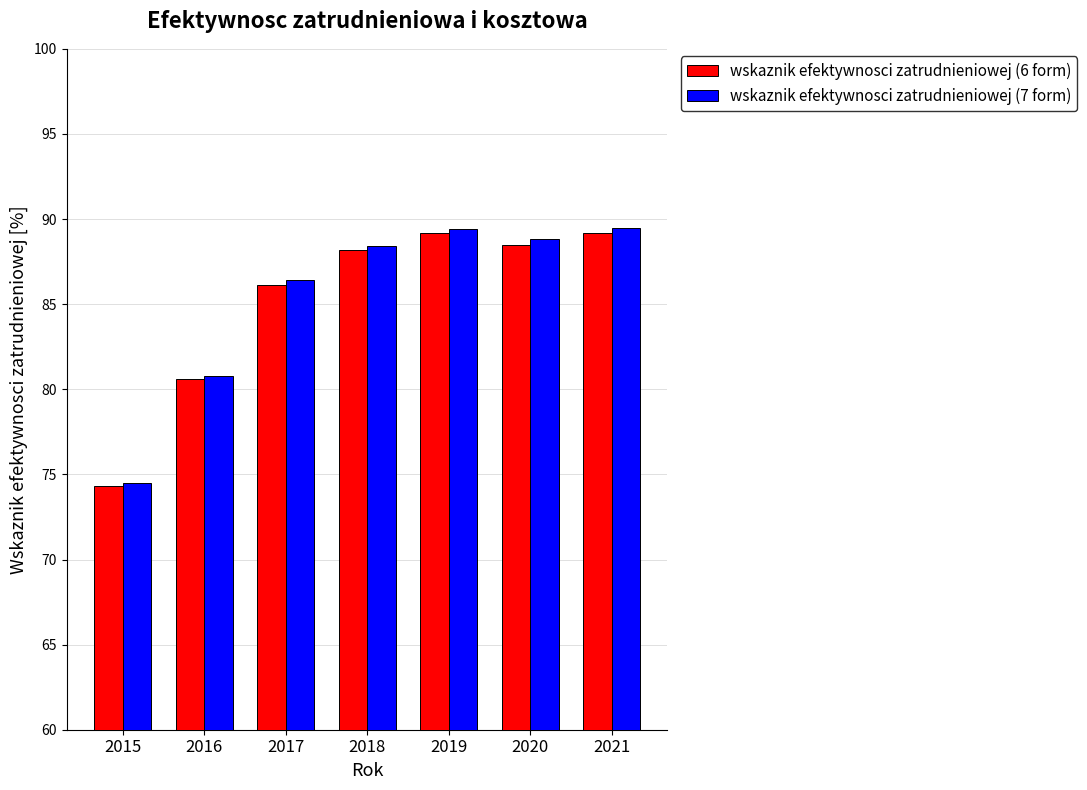

What is the smallest value displayed?

74.3